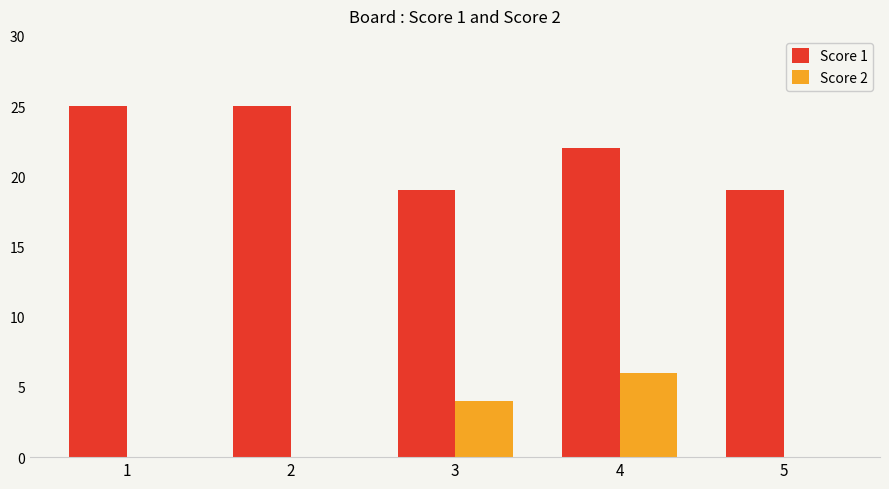

How many distinct data groups are displayed?

2